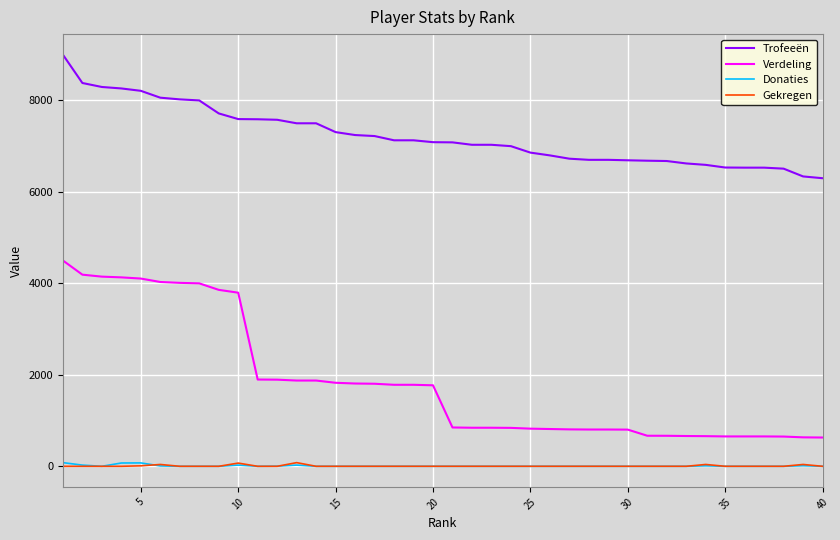

How many categories are shown in the chart?

40